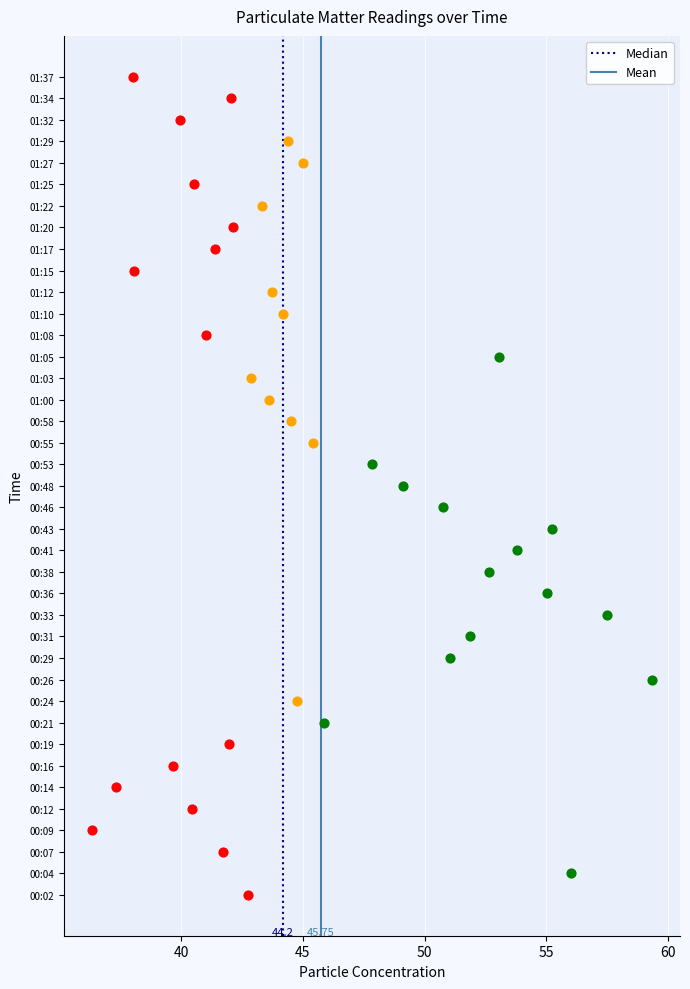

What are all the series names shown in the legend?

Median, Mean